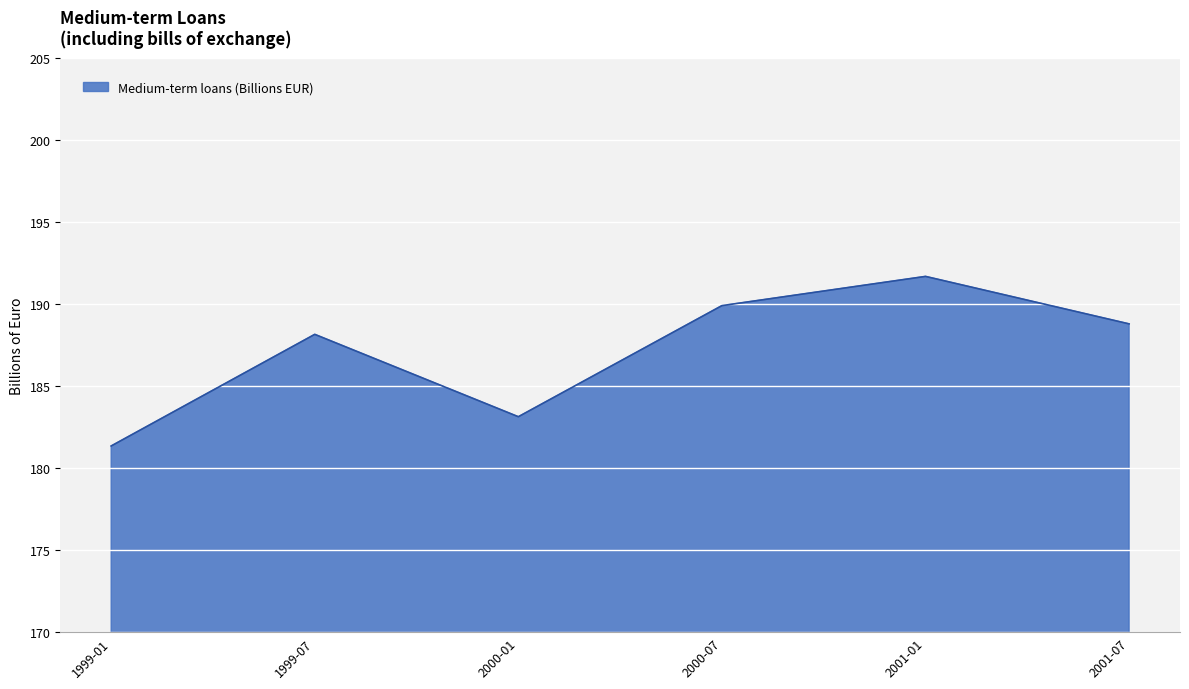

What position from the right is 2000-07?

3